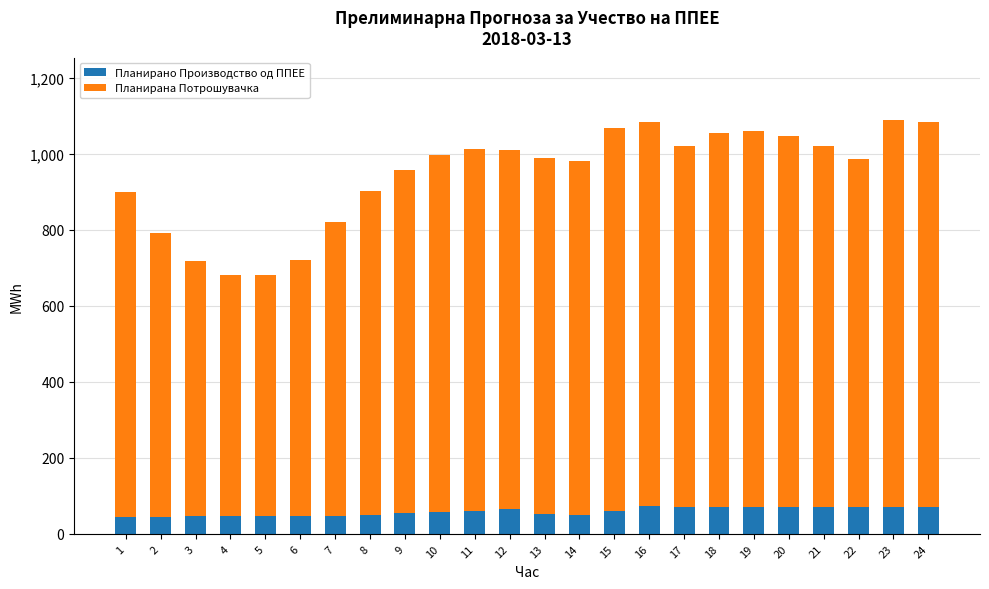

What is the minimum value for Планирано Производство од ППЕЕ?

44.4